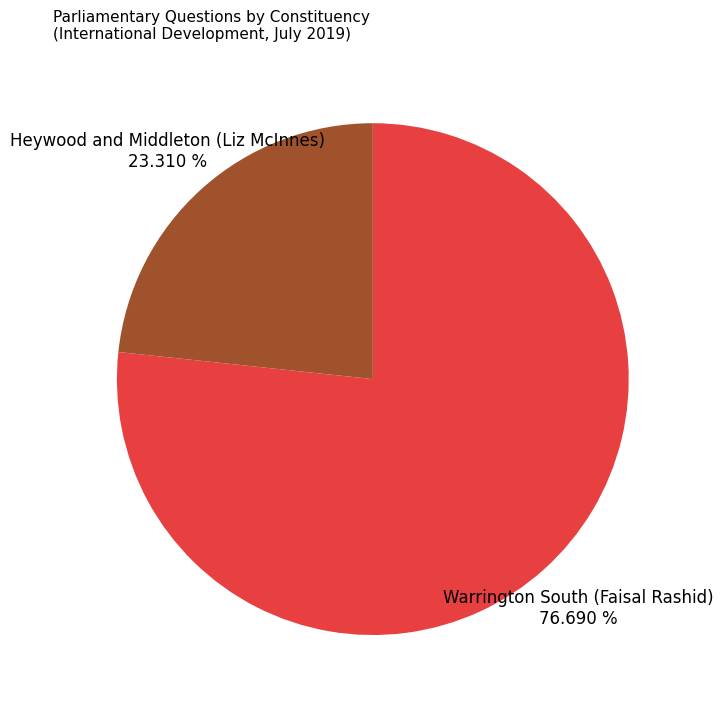

Combined, do Heywood and Middleton (Liz McInnes) and Warrington South (Faisal Rashid) account for over 50%?

Yes